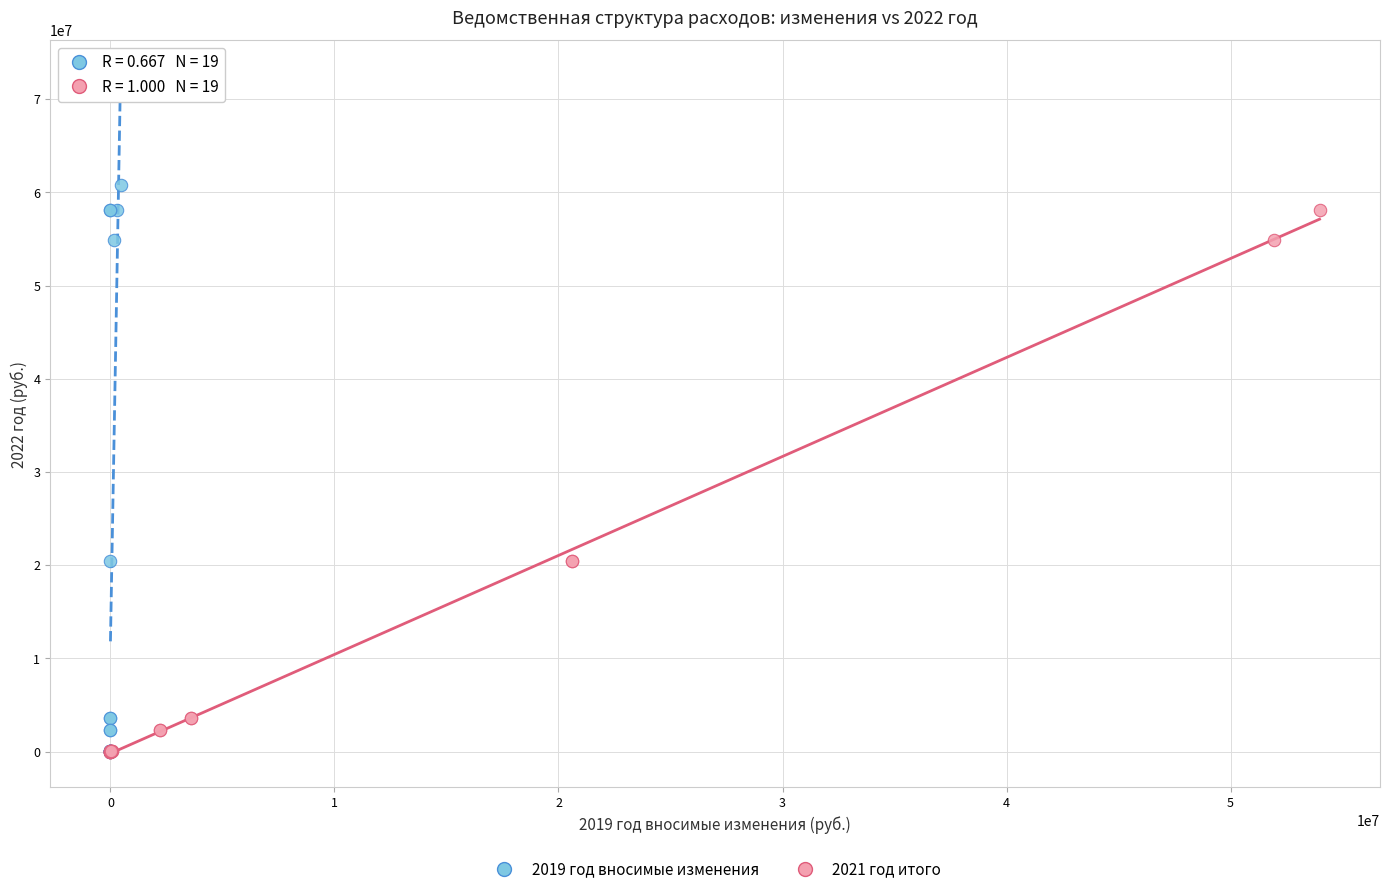

Which series has the largest Y range (max minus min)?

2019 год вносимые изменения